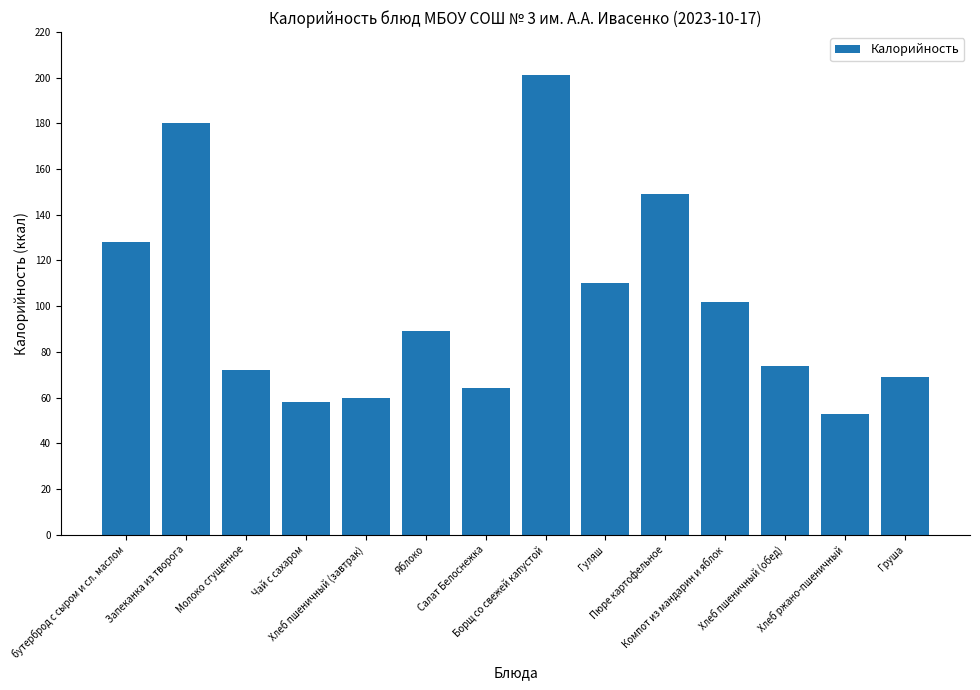

Reading right to left, transcribe all the data shown in this chart.

Груша=69	Хлеб ржано-пшеничный=53	Хлеб пшеничный (обед)=74	Компот из мандарин и яблок=102	Пюре картофельное=149	Гуляш=110	Борщ со свежей капустой=201	Салат Белоснежка=64	Яблоко=89	Хлеб пшеничный (завтрак)=60	Чай с сахаром=58	Молоко сгущенное=72	Запеканка из творога=180	бутерброд с сыром и сл. маслом=128